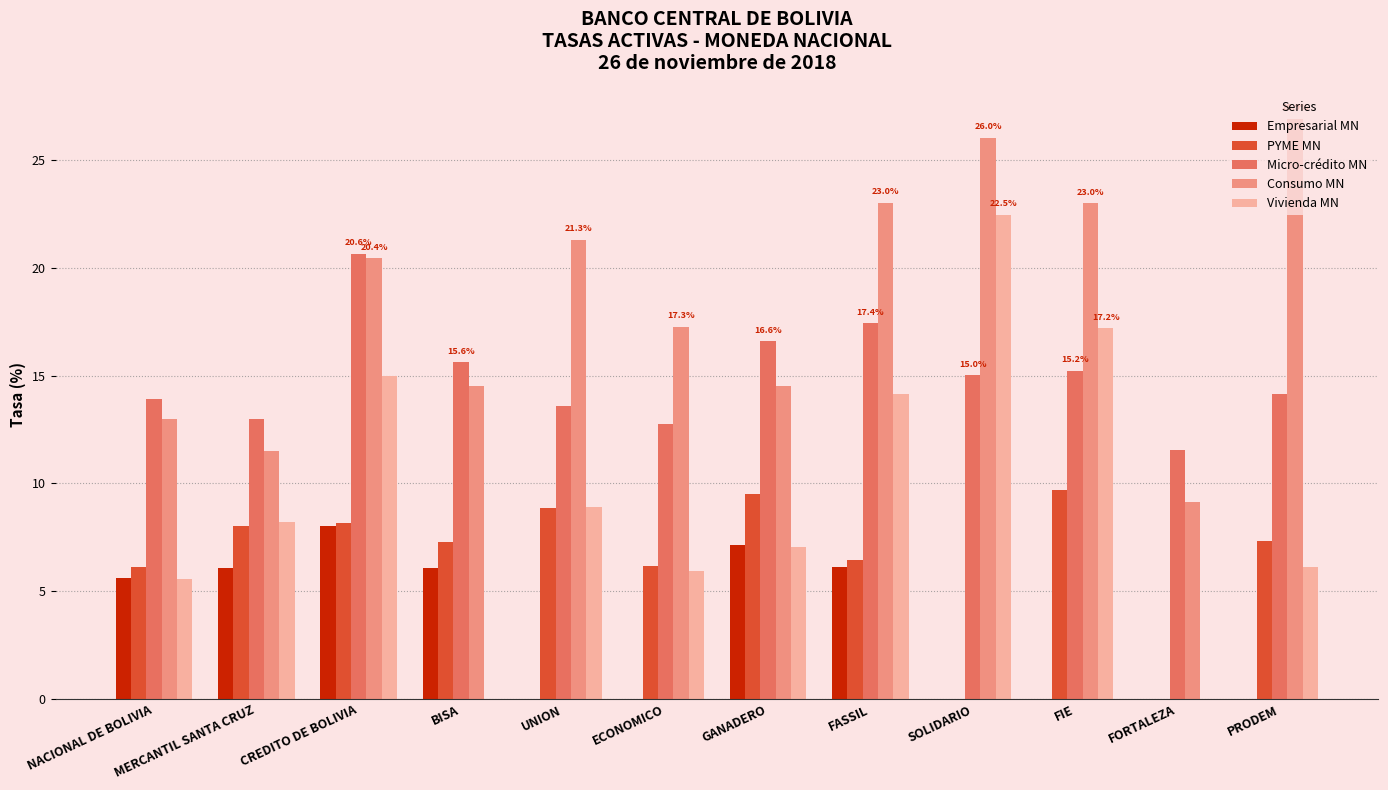

Does the chart contain stacked bars?

No